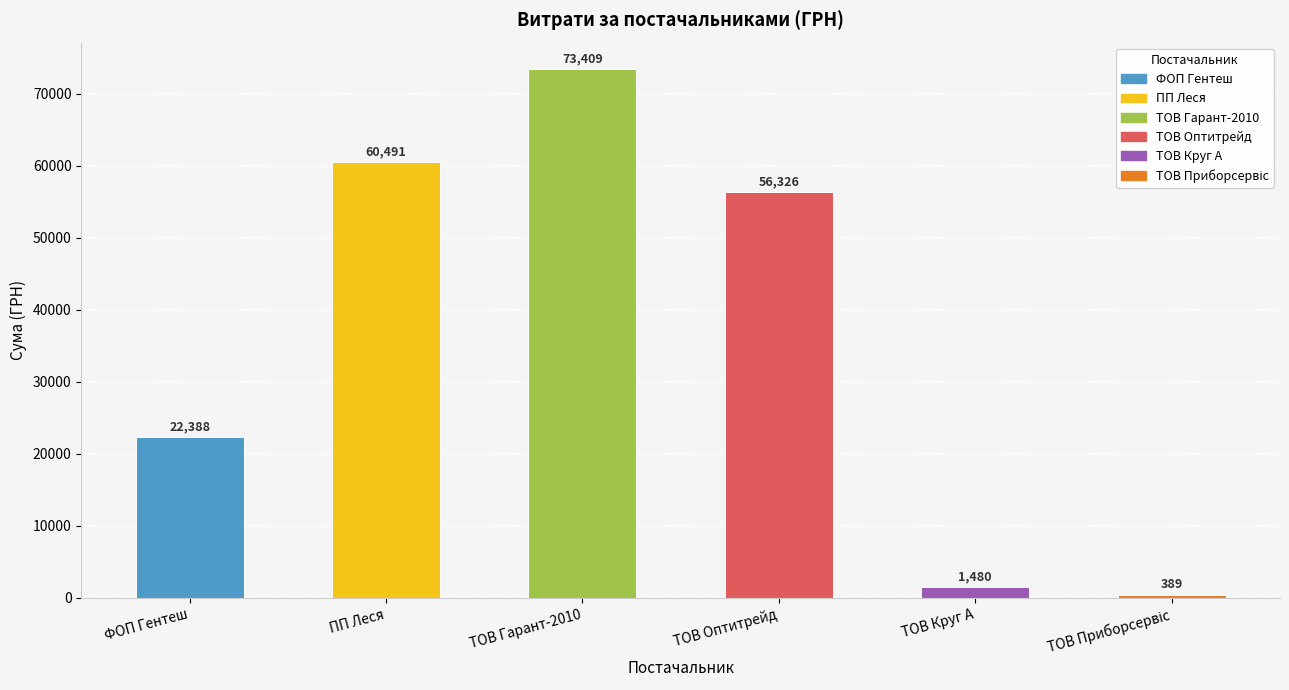

Which category has the highest value across all series?

ТОВ Гарант-2010